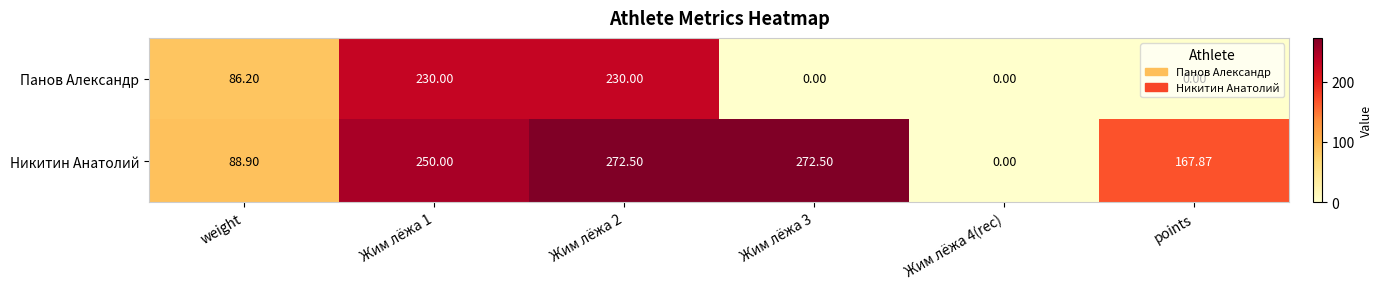

List the series in order of their overall mean, highest first.

Никитин Анатолий, Панов Александр